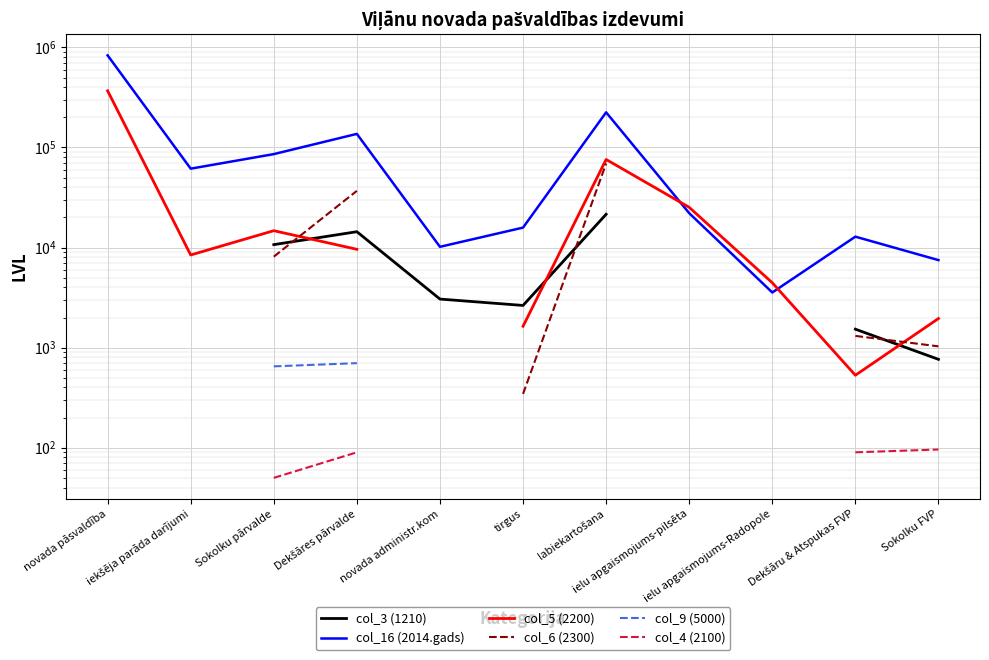

Read the col_16 (2014.gads) value at tirgus.

15824.0